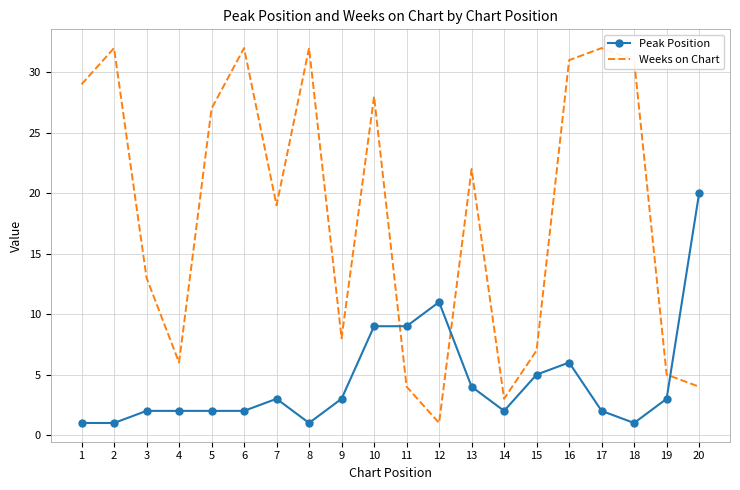

What is the smallest value displayed?

1